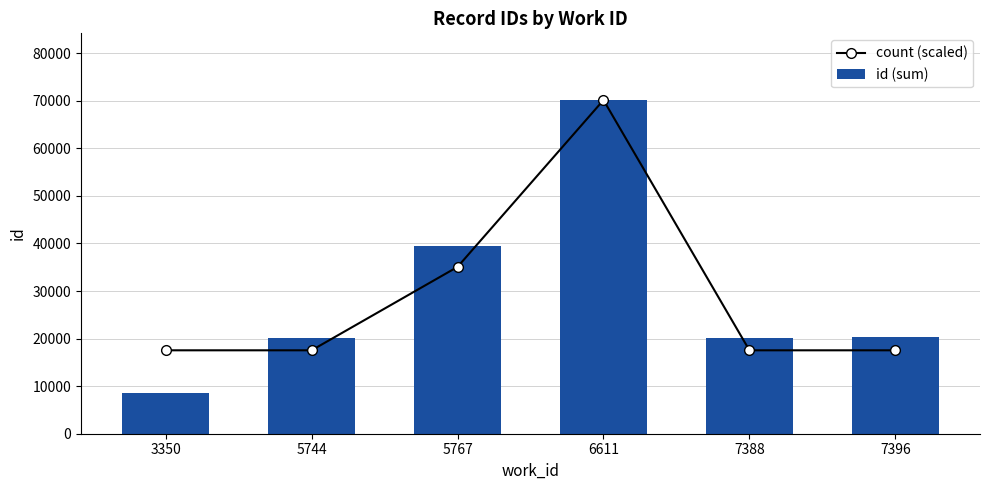

What is the value of the id (sum) bar at the 5th from the left?

20160